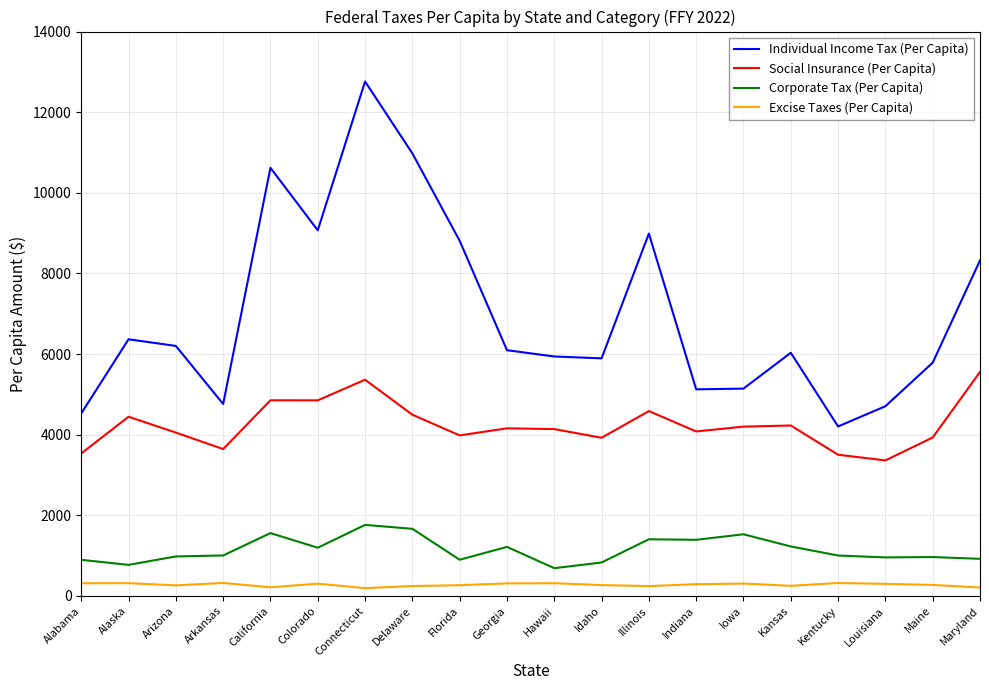

Where does the Excise Taxes (Per Capita) series first go above 290?

Alabama